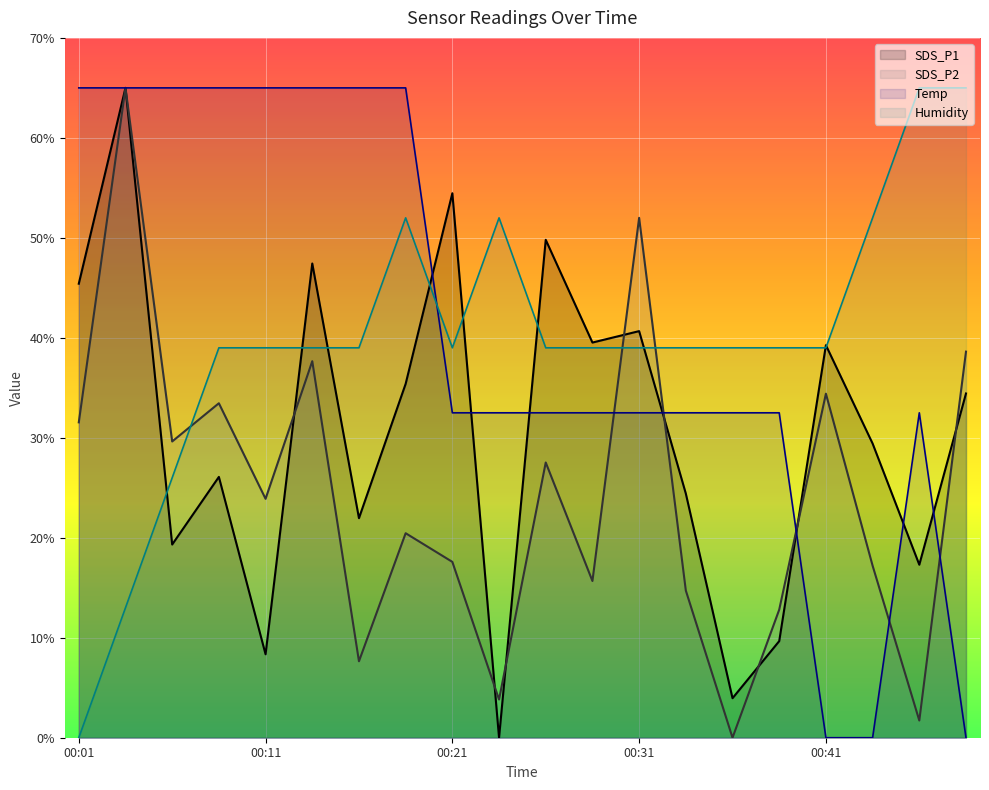

At which category does the chart reach its peak across all series?

00:04